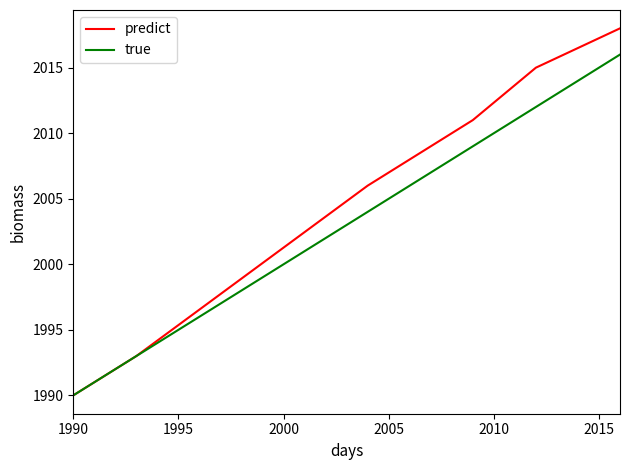

Rank the series by their maximum value, from lowest to highest.

true, predict